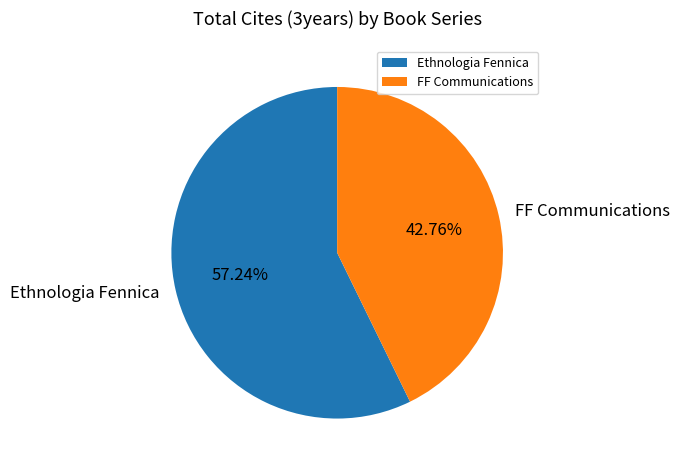

Does Ethnologia Fennica represent more than half of the total?

Yes